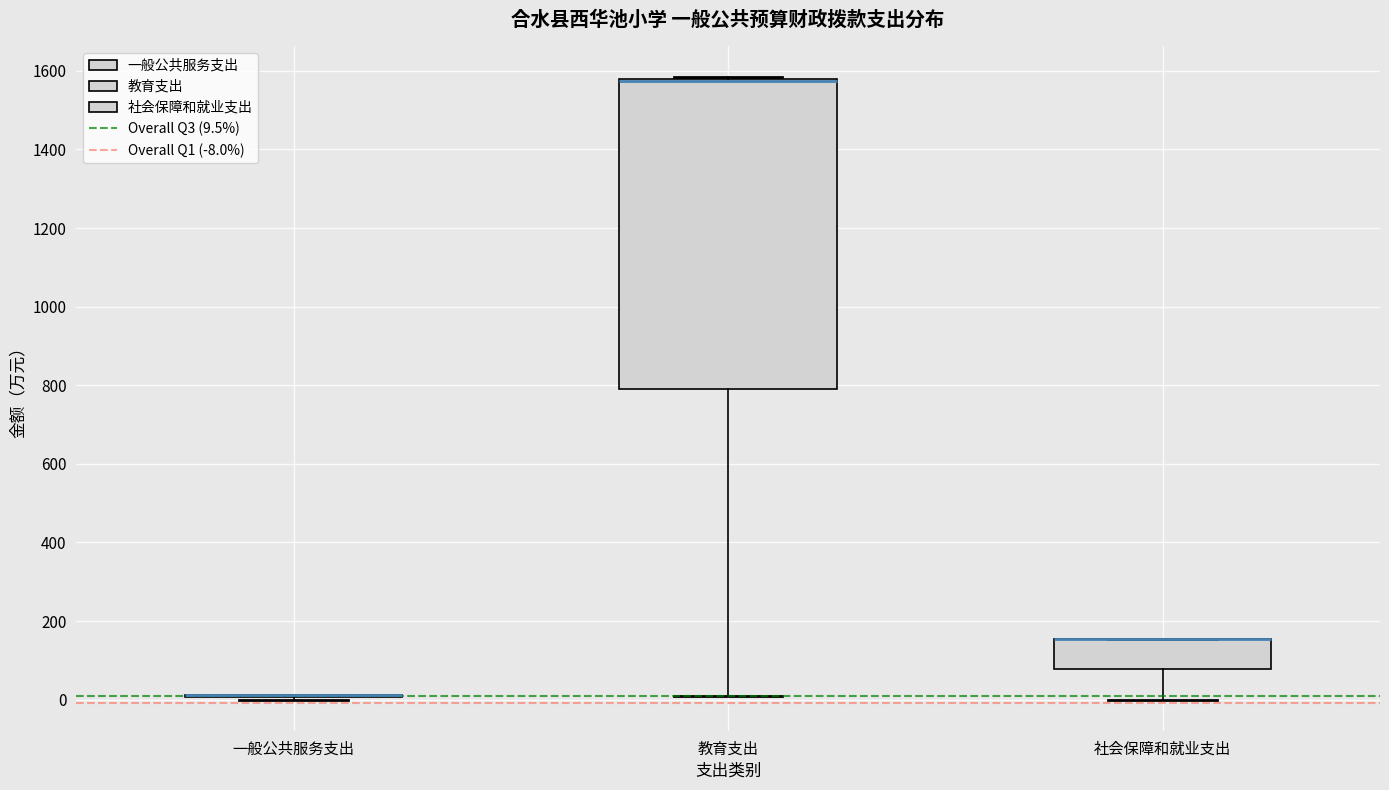

Comparing the boxes themselves (not the whiskers), which one is the tallest?

教育支出